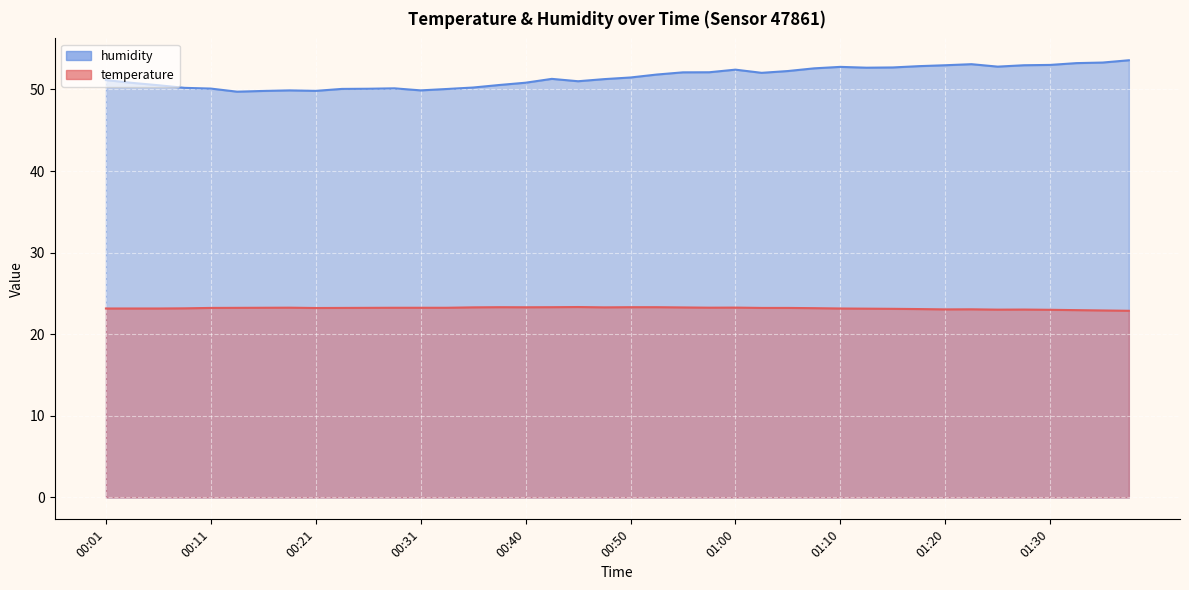

What is the smallest value displayed?

22.9